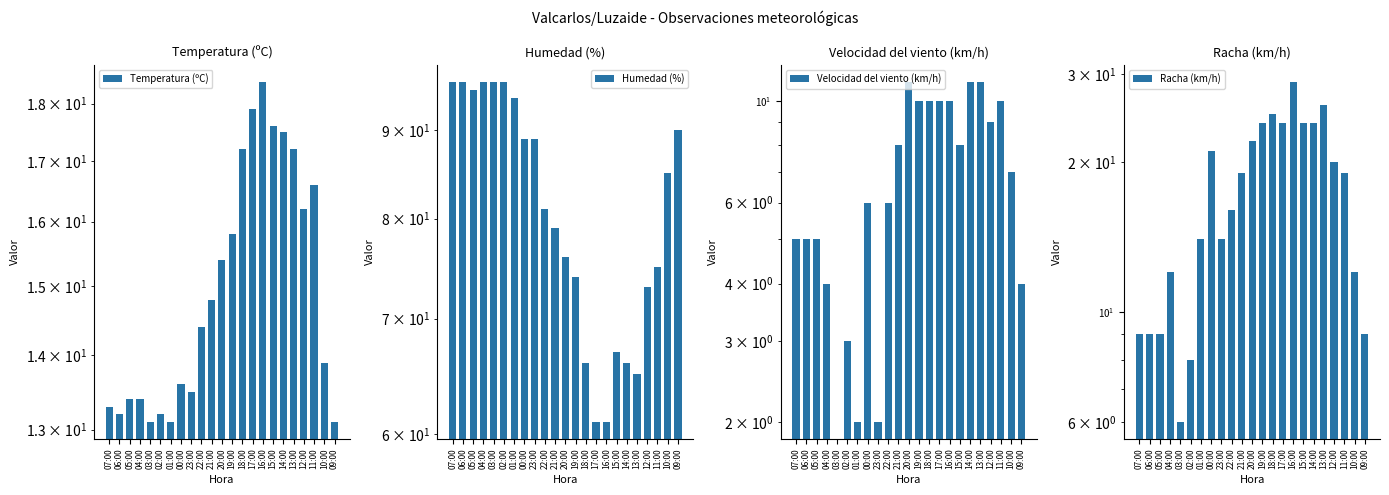

At which category is the sum across all series the highest?

00:00